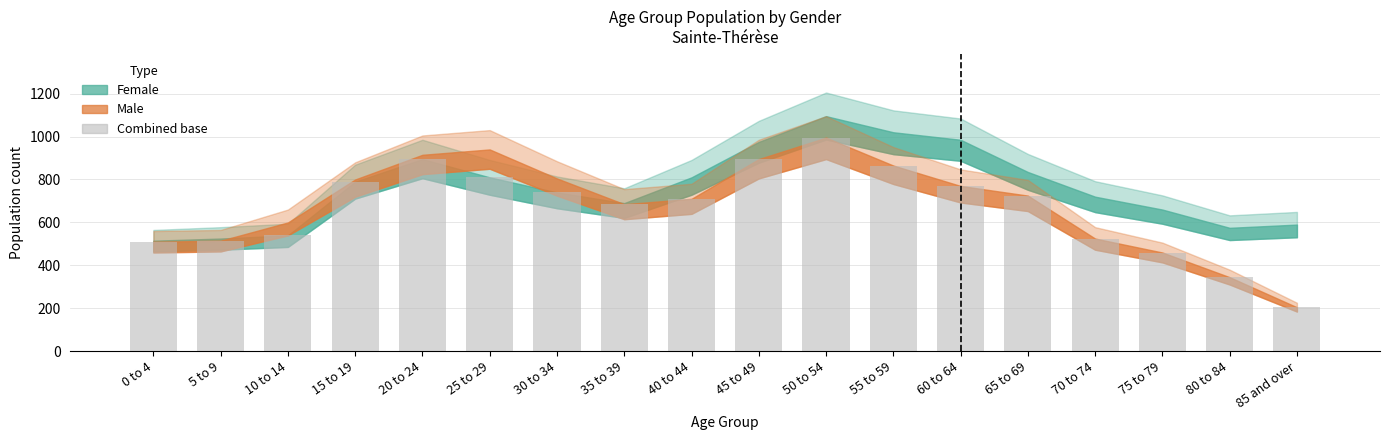

What is the change in value from 20 to 24 to 50 to 54?

+100